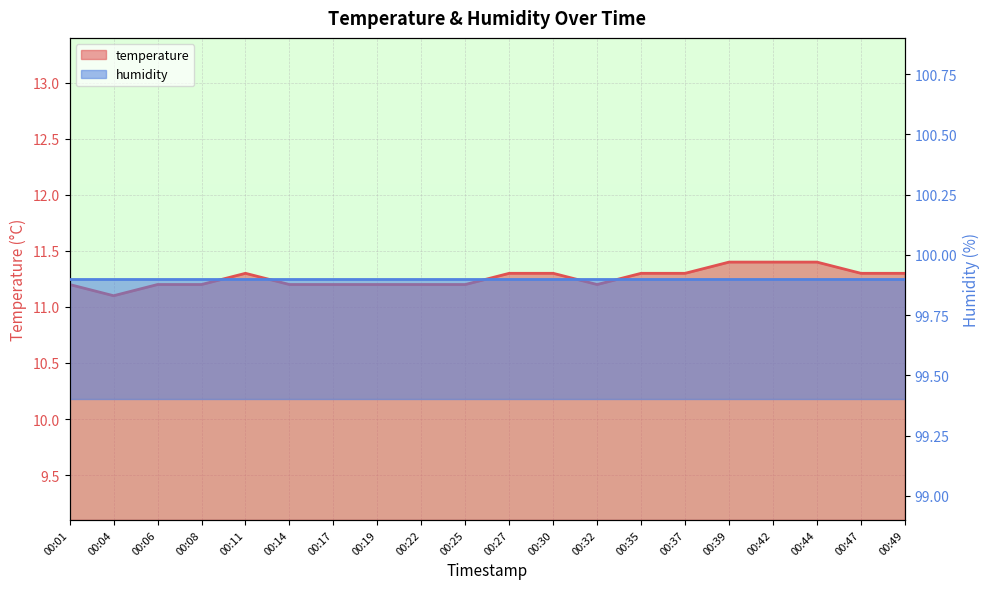

True or false: temperature and humidity intersect in this chart.

False